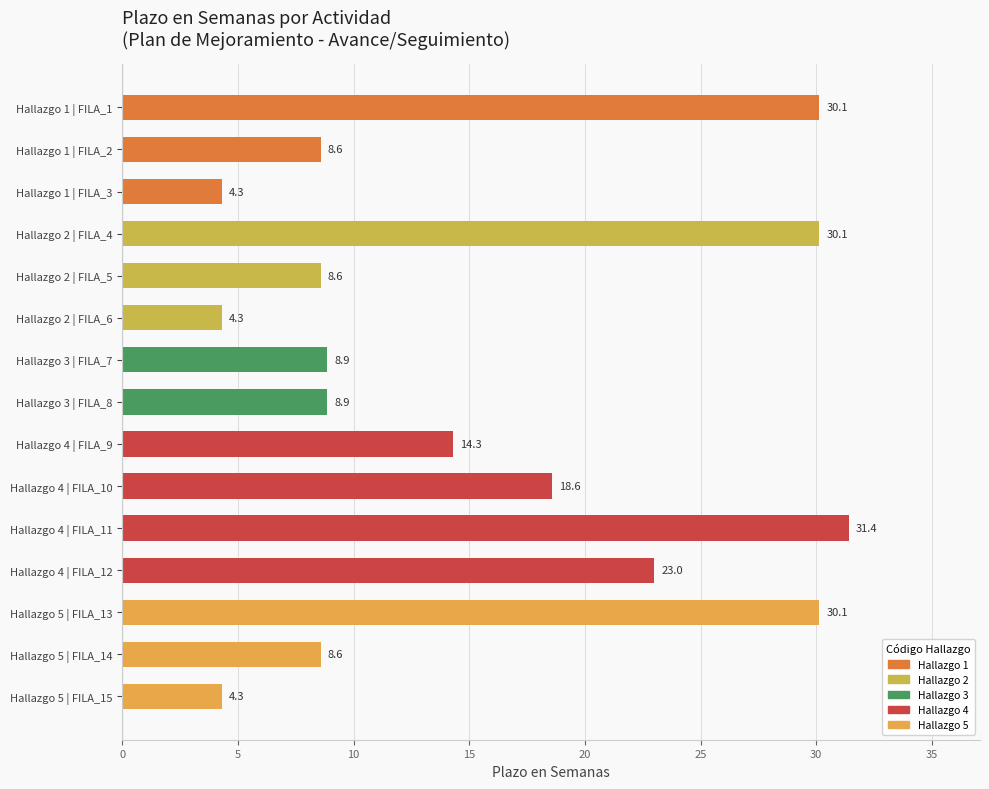

The value at Hallazgo 2 | FILA_6 is 7.5. True or false?

False